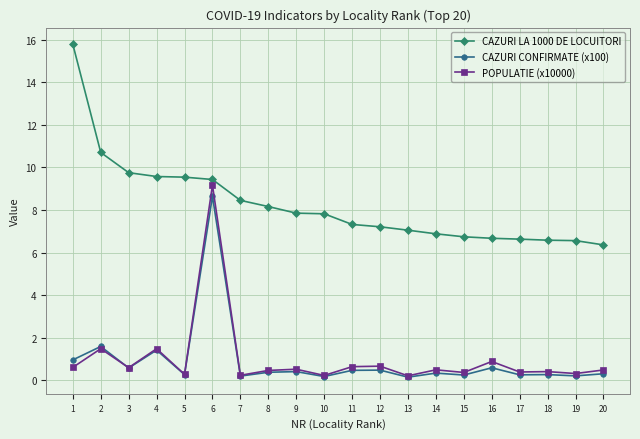

Does the chart display data point markers on the line(s)?

Yes